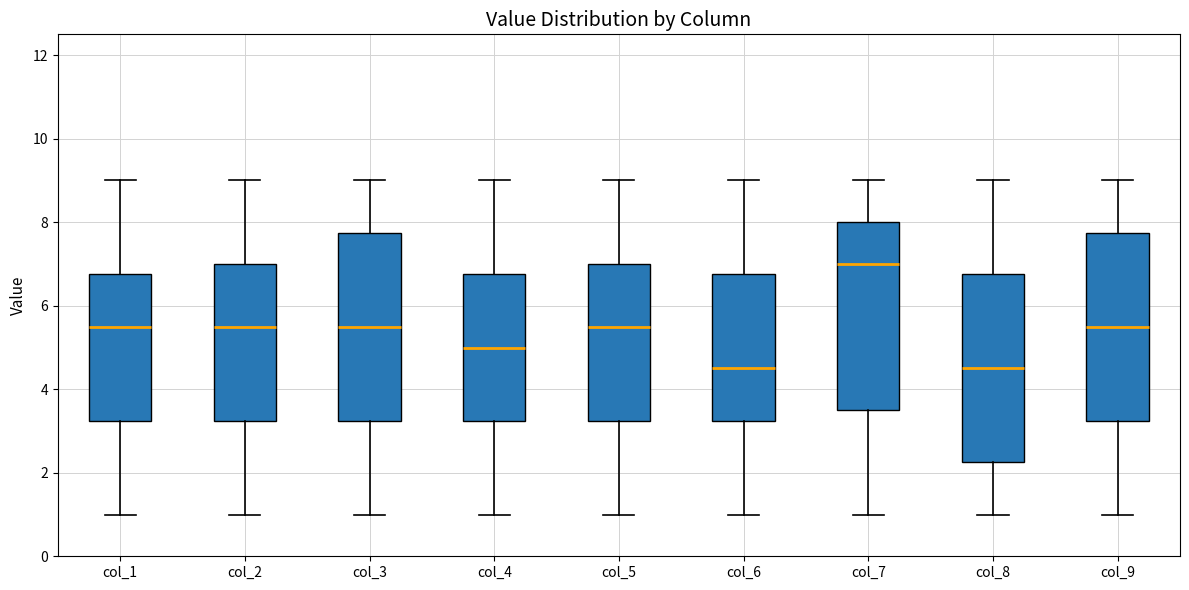

Reading left to right, read every box against the y-axis: the position of its median line, the range the box covers, and the ends of its whiskers. The values are not printed on the chart, so give them approximately, as read against the axis.

col_1: median 5.6, box 3.2 to 6.8, whiskers 1.0 to 9.0
col_2: median 5.6, box 3.2 to 7.0, whiskers 1.0 to 9.0
col_3: median 5.6, box 3.2 to 7.8, whiskers 1.0 to 9.0
col_4: median 5.0, box 3.2 to 6.8, whiskers 1.0 to 9.0
col_5: median 5.6, box 3.2 to 7.0, whiskers 1.0 to 9.0
col_6: median 4.6, box 3.2 to 6.8, whiskers 1.0 to 9.0
col_7: median 7.0, box 3.6 to 8.0, whiskers 1.0 to 9.0
col_8: median 4.6, box 2.2 to 6.8, whiskers 1.0 to 9.0
col_9: median 5.6, box 3.2 to 7.8, whiskers 1.0 to 9.0